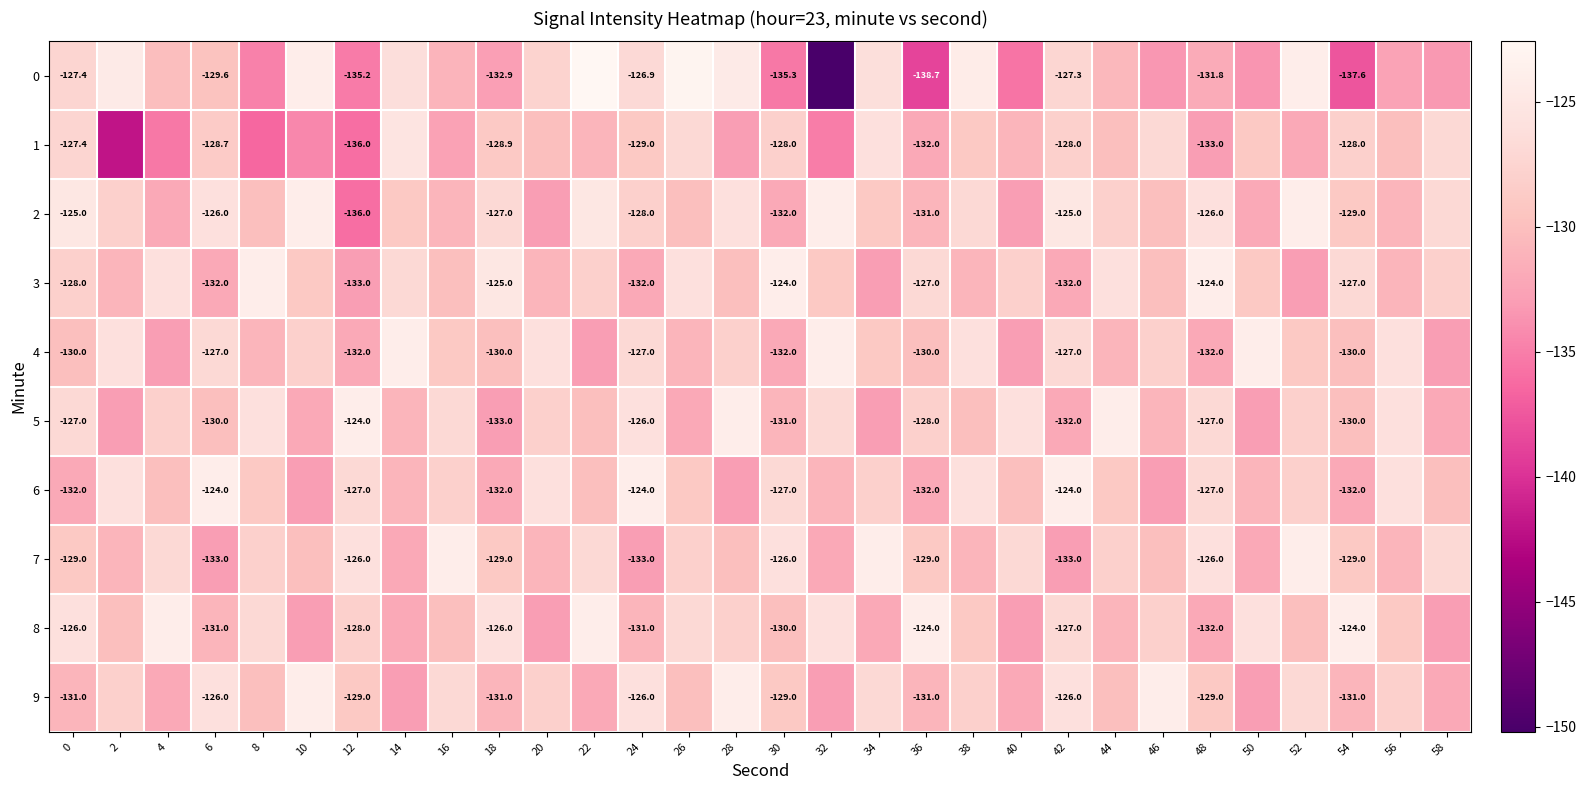

Count the number of data series in this chart.

10